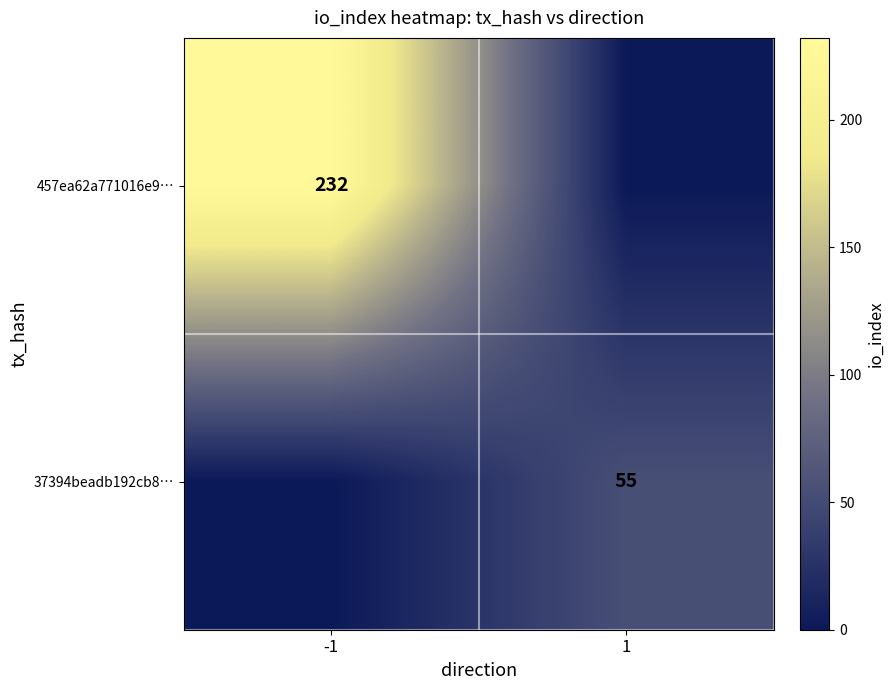

Between -1 and 1, which is larger?

-1